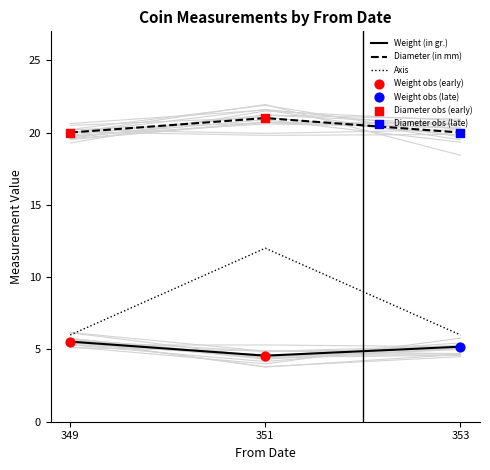

The value of Diameter (in mm) at 351 is 21.0. True or false?

True